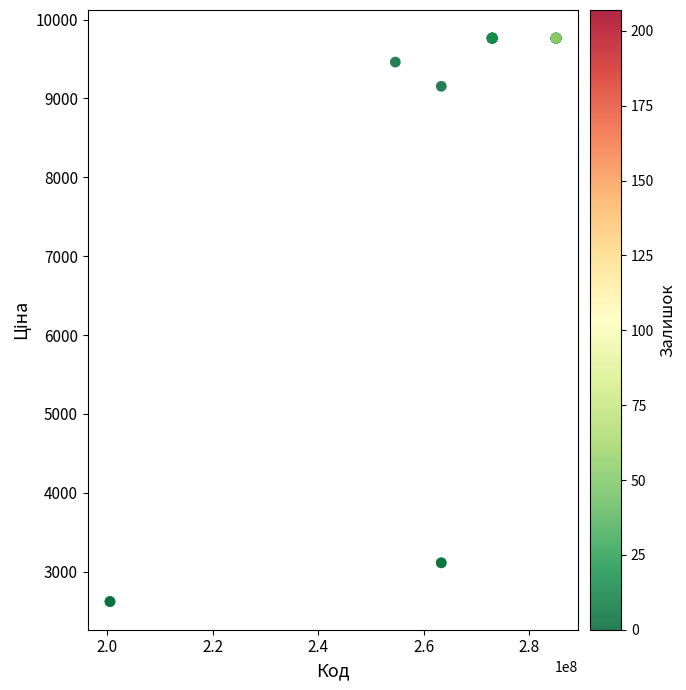

What Y value in the scatter plot is closest to 6192?

9154.5